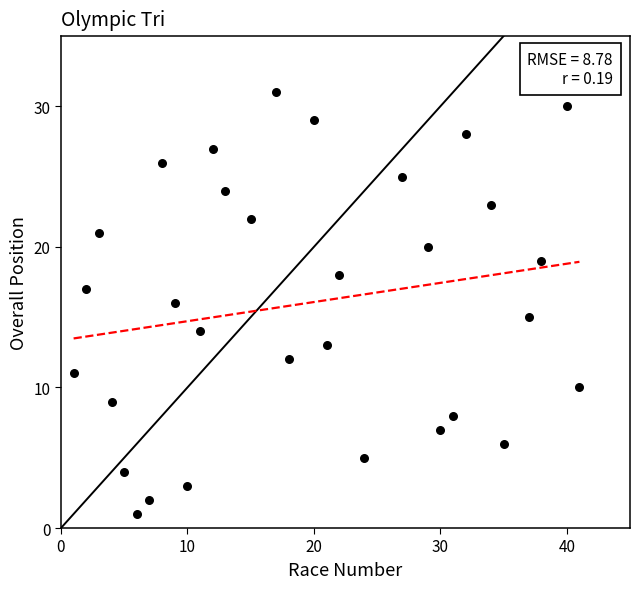

What is the range of X values (max minus min)?

40